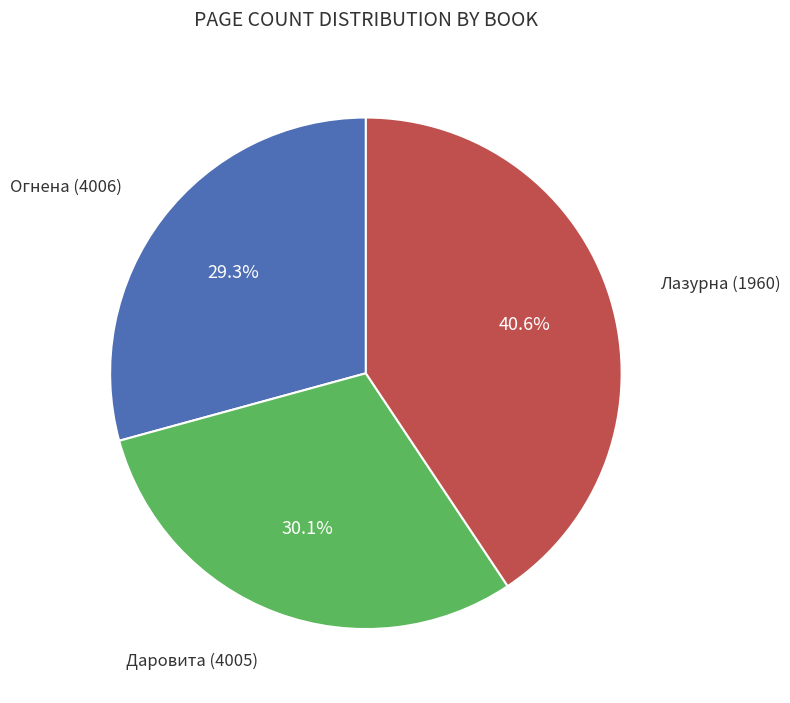

Is there any slice that represents more than half of the pie?

No